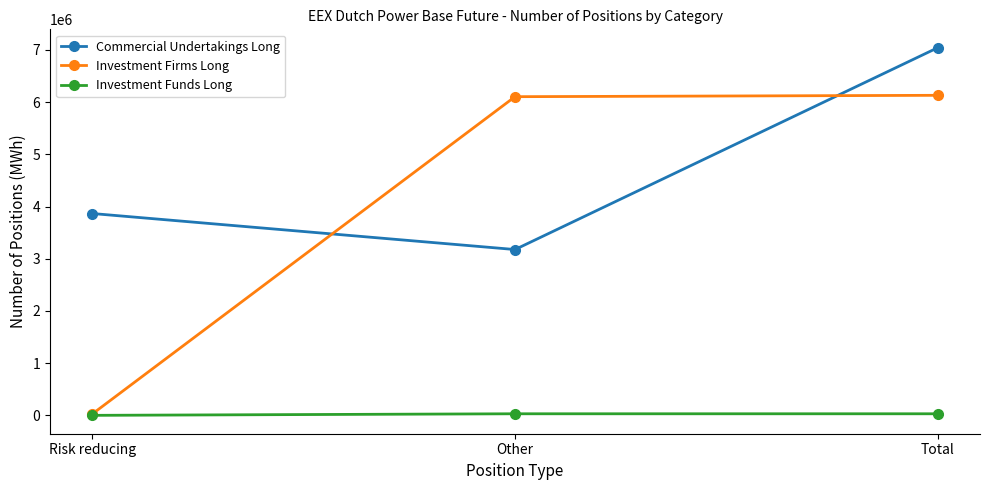

Is the value of Investment Funds Long at Other greater than the value of Commercial Undertakings Long at Other?

No